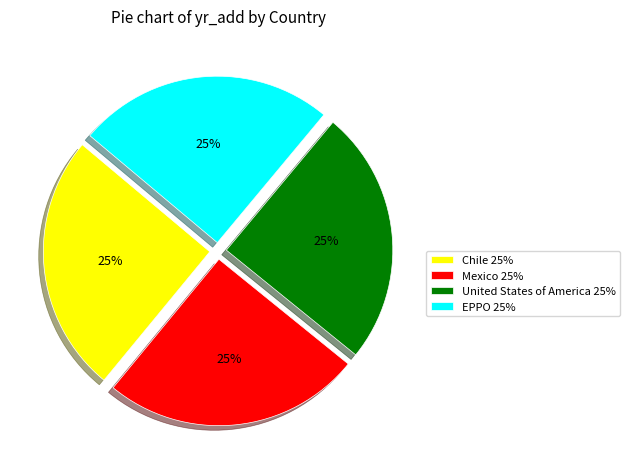

Does Mexico represent more than half of the total?

No